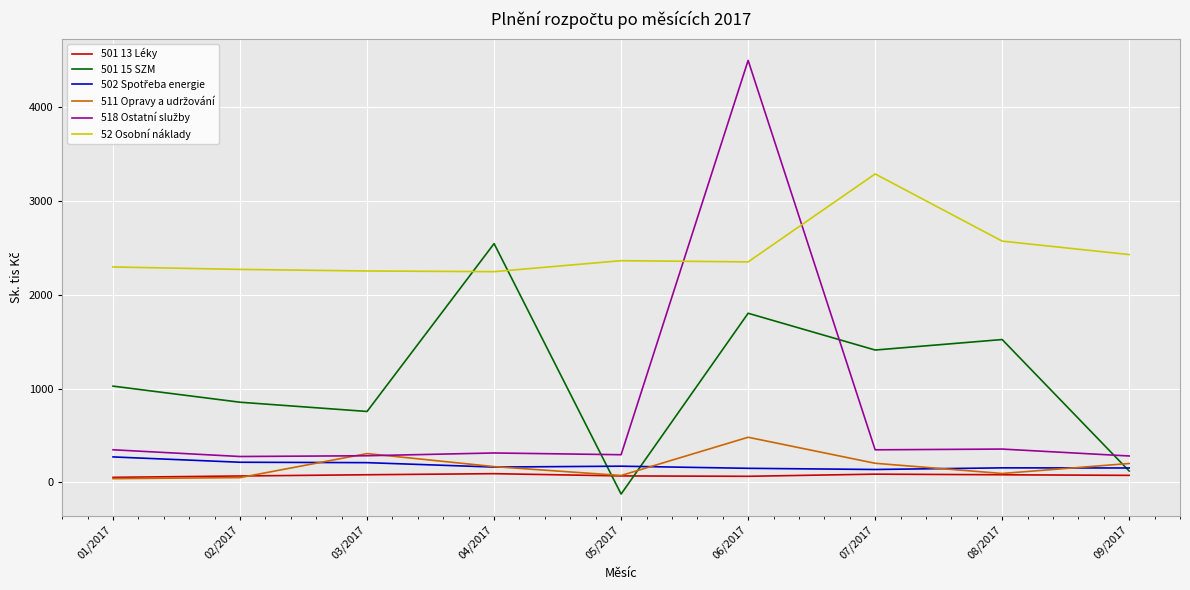

At which label does 501 15 SZM reach its peak?

04/2017